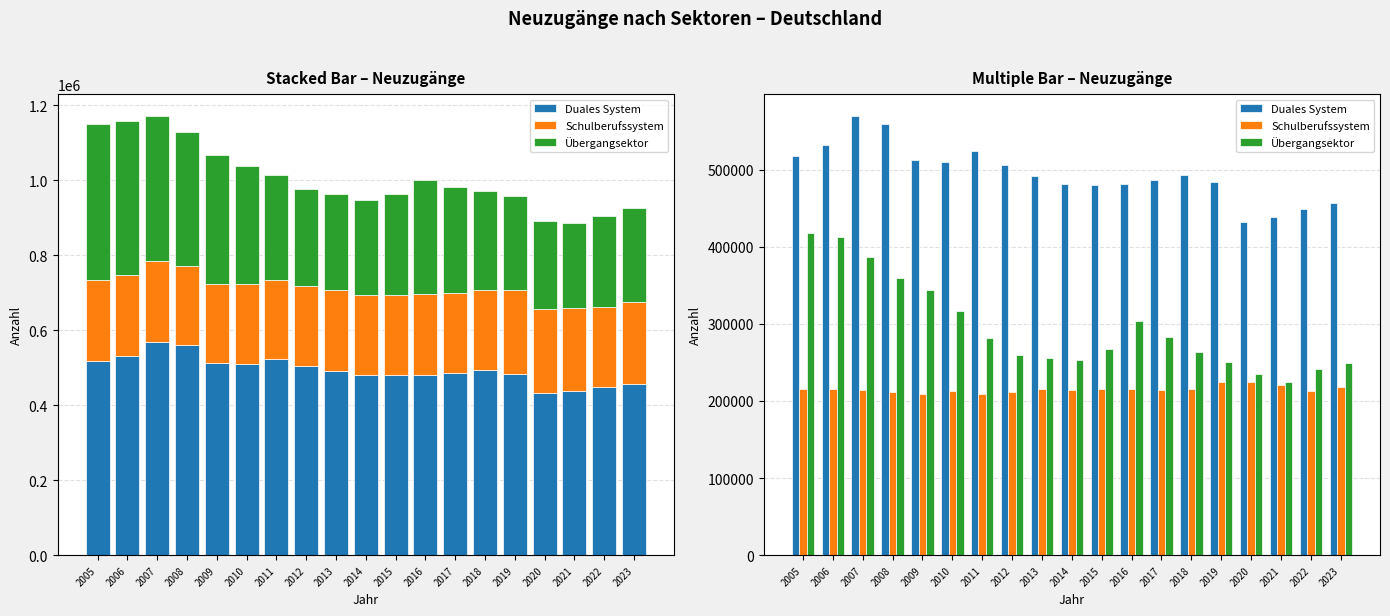

Count the number of categories in the chart.

19